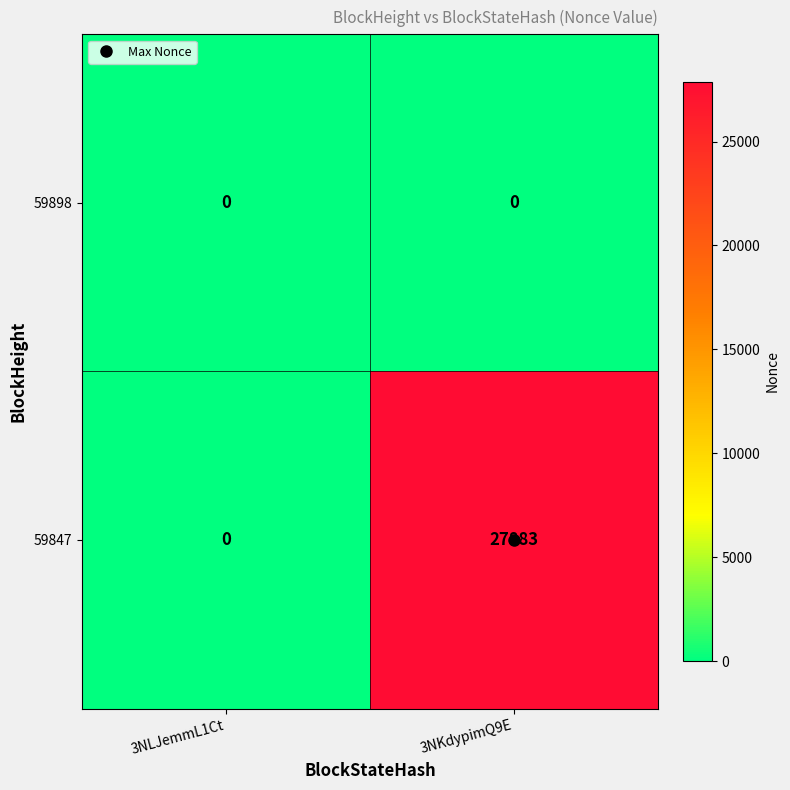

At which label does 59847 reach its minimum?

3NLJemmL1Ct